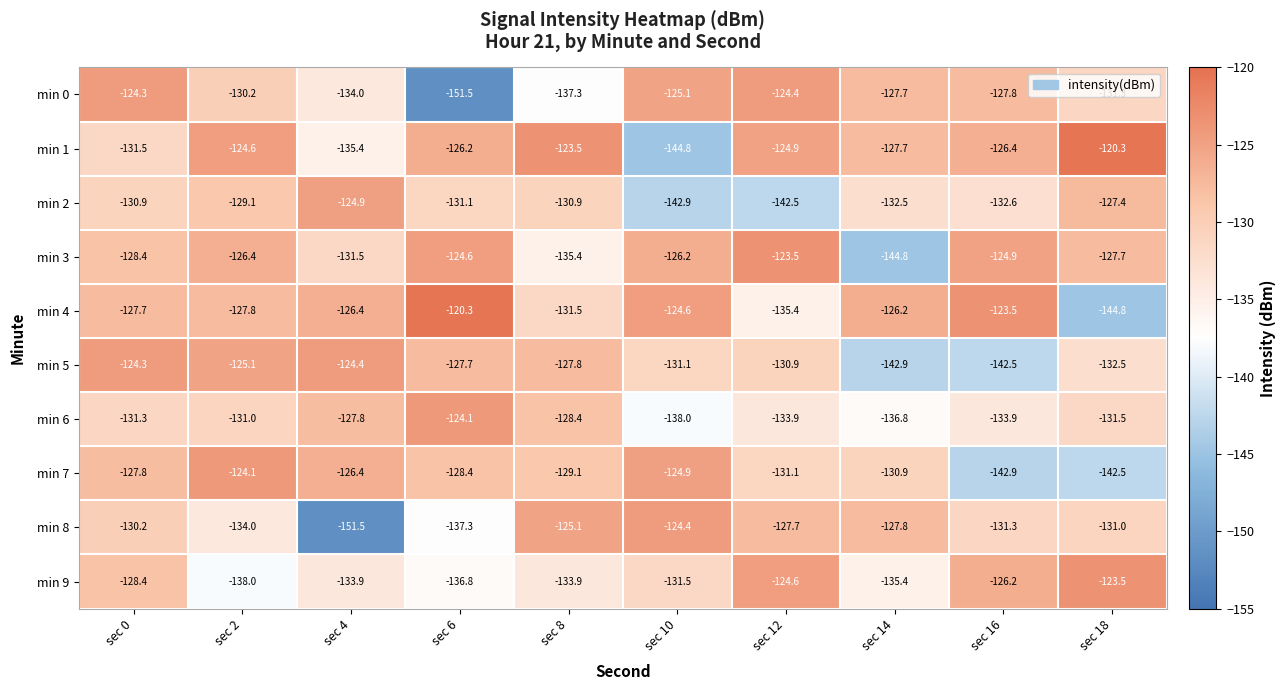

Is it true that min 5 equals -132.5 at sec 18?

True